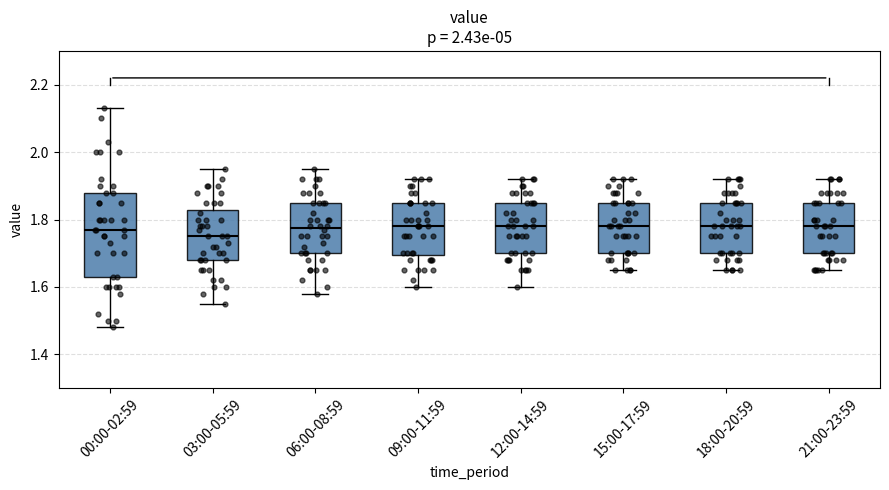

Comparing the boxes themselves (not the whiskers), which one is the tallest?

00:00-02:59